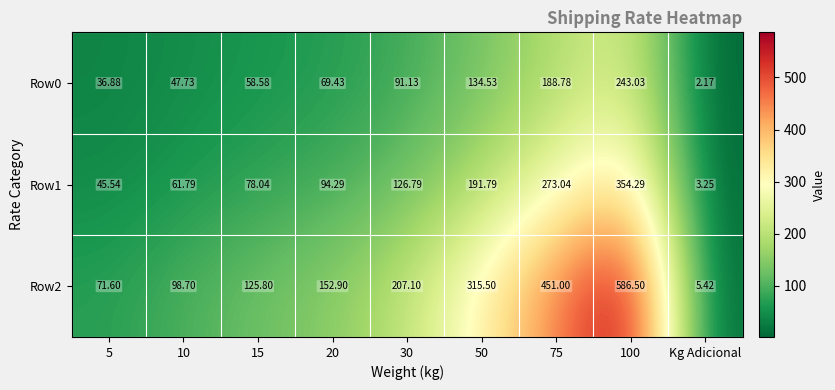

At which label does Row0 reach its minimum?

Kg Adicional